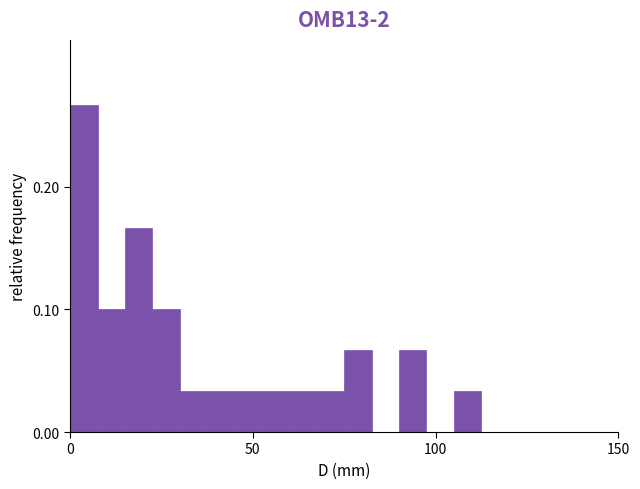

Around what value on the x-axis is the tallest bar? Give the approximate position of its centre, as read against the axis.

5